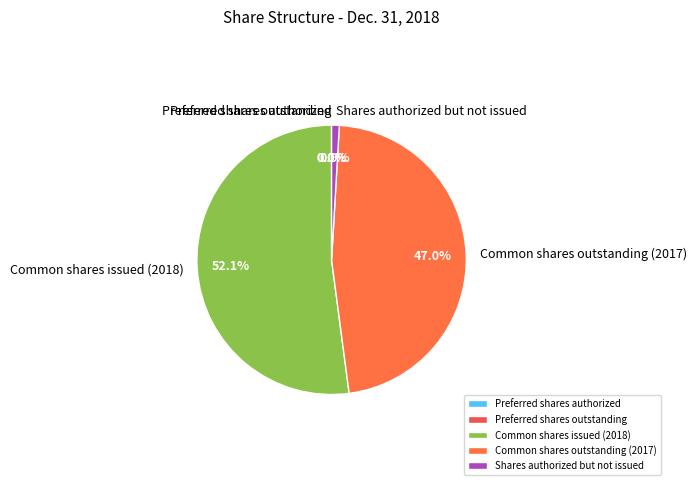

Which slice is the largest?

Common shares issued (2018)